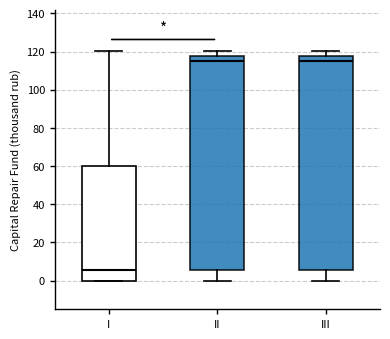

Reading left to right, transcribe this box plot: for each box, give where its median line is, the range the box spans, and where its two whiskers end, as read against the y-axis. The values are not printed on the chart, so give them approximately, as read against the axis.

I: median 6, box 0 to 60, whiskers 0 to 120
II: median 114, box 6 to 118, whiskers 0 to 120
III: median 114, box 6 to 118, whiskers 0 to 120